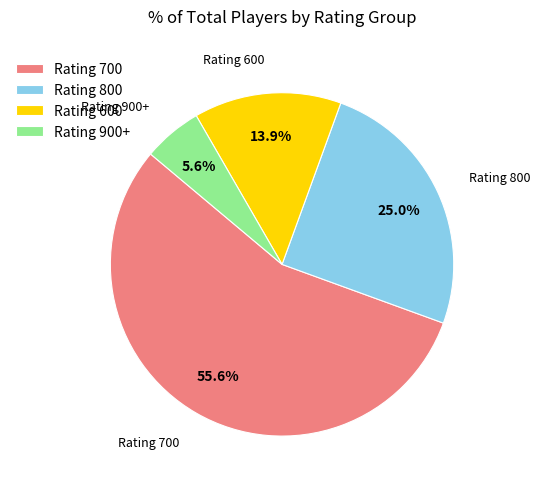

Is there a majority slice in this chart?

Yes